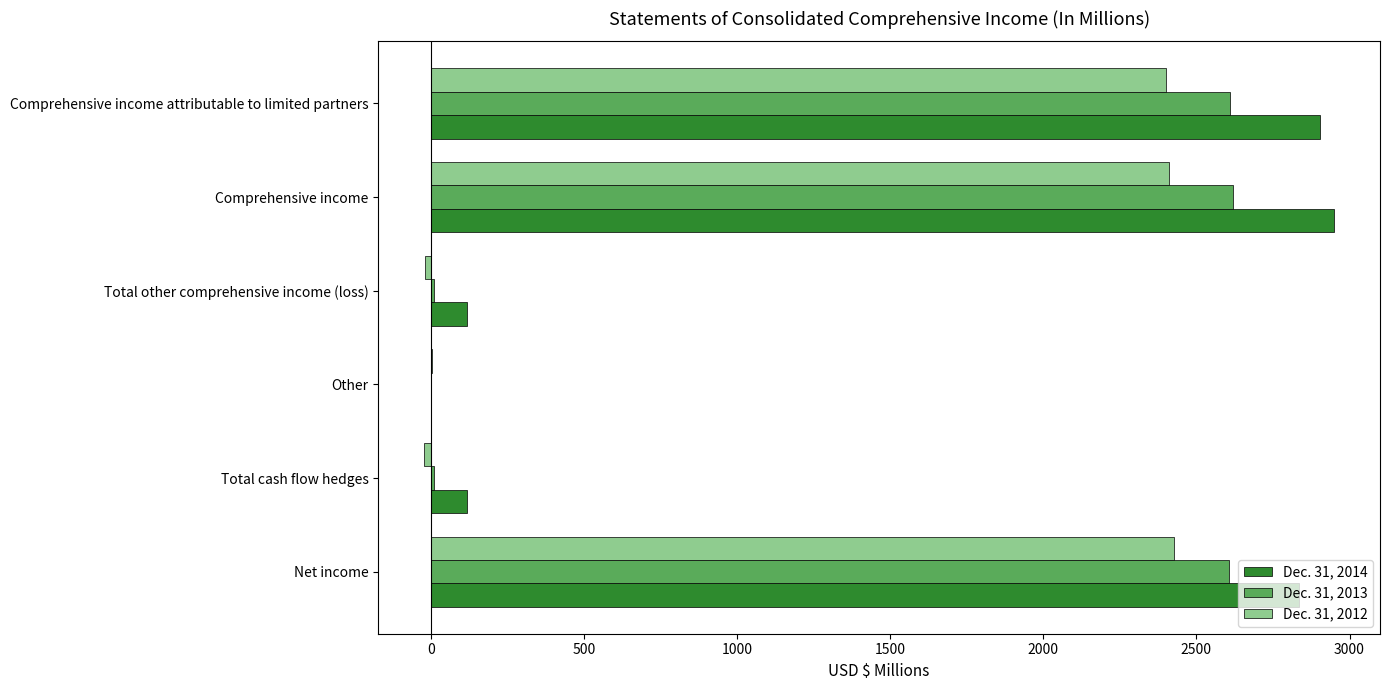

The Dec. 31, 2012 series shows 2400.9 at Comprehensive income attributable to limited partners. True or false?

True